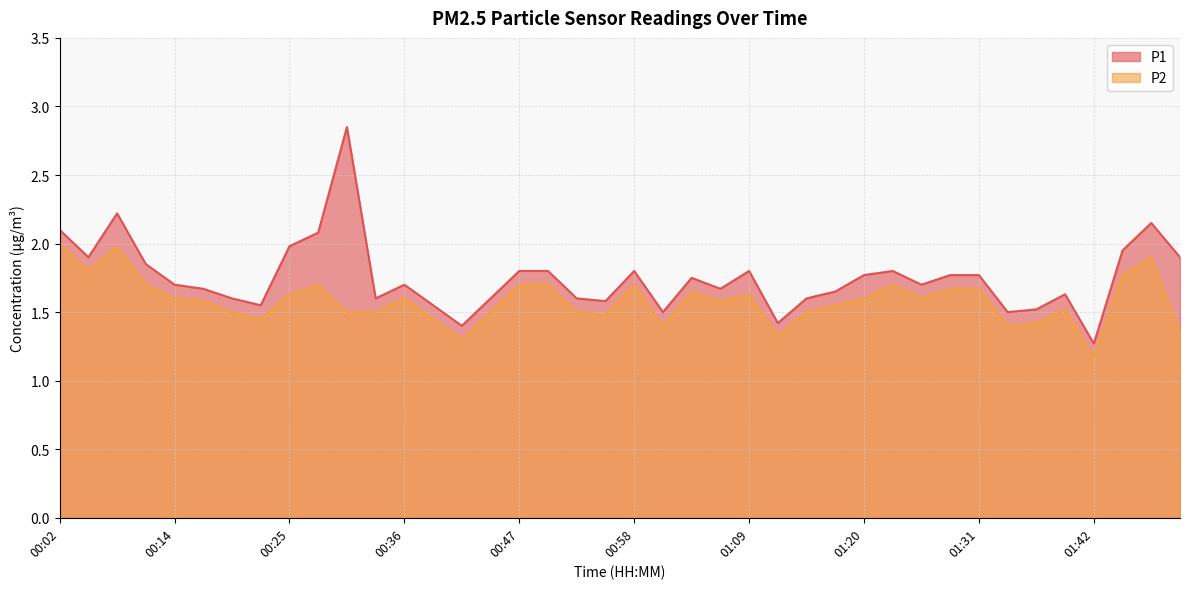

Where is the first local maximum for P1?

00:08